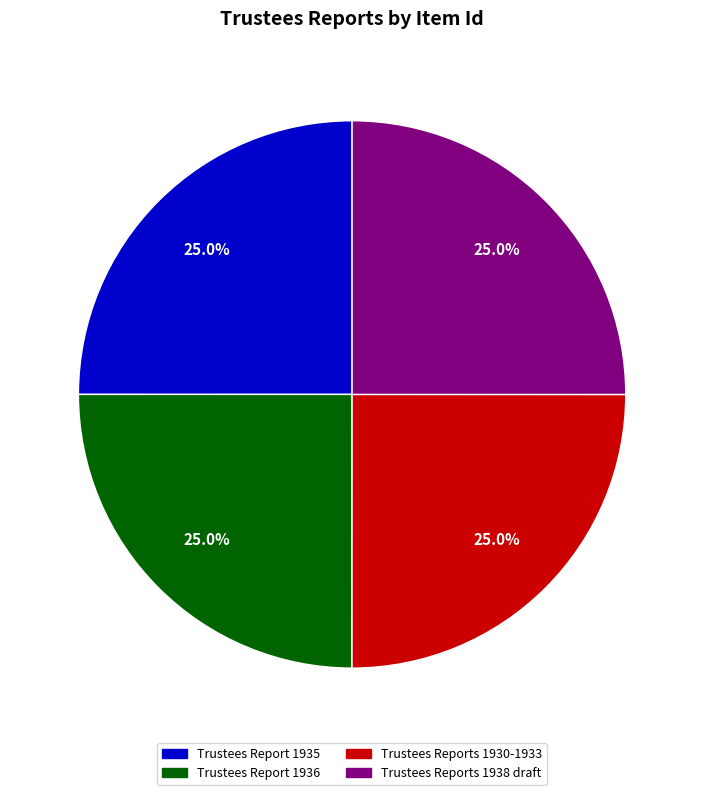

What percentage is the Trustees Reports 1938 draft slice, to the nearest percent?

25%